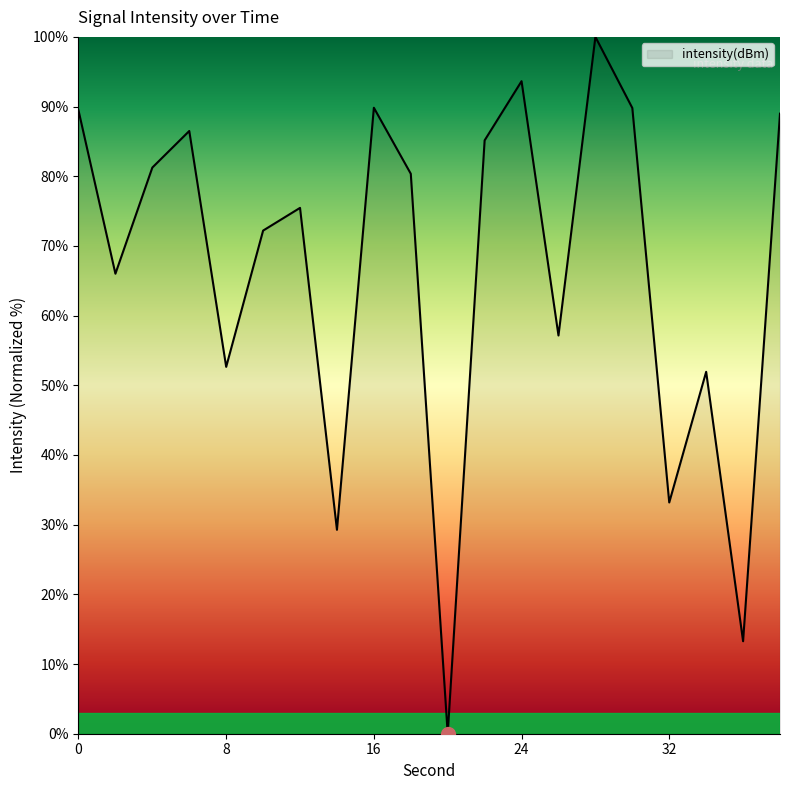

What is the maximum value shown in the chart?

100.0